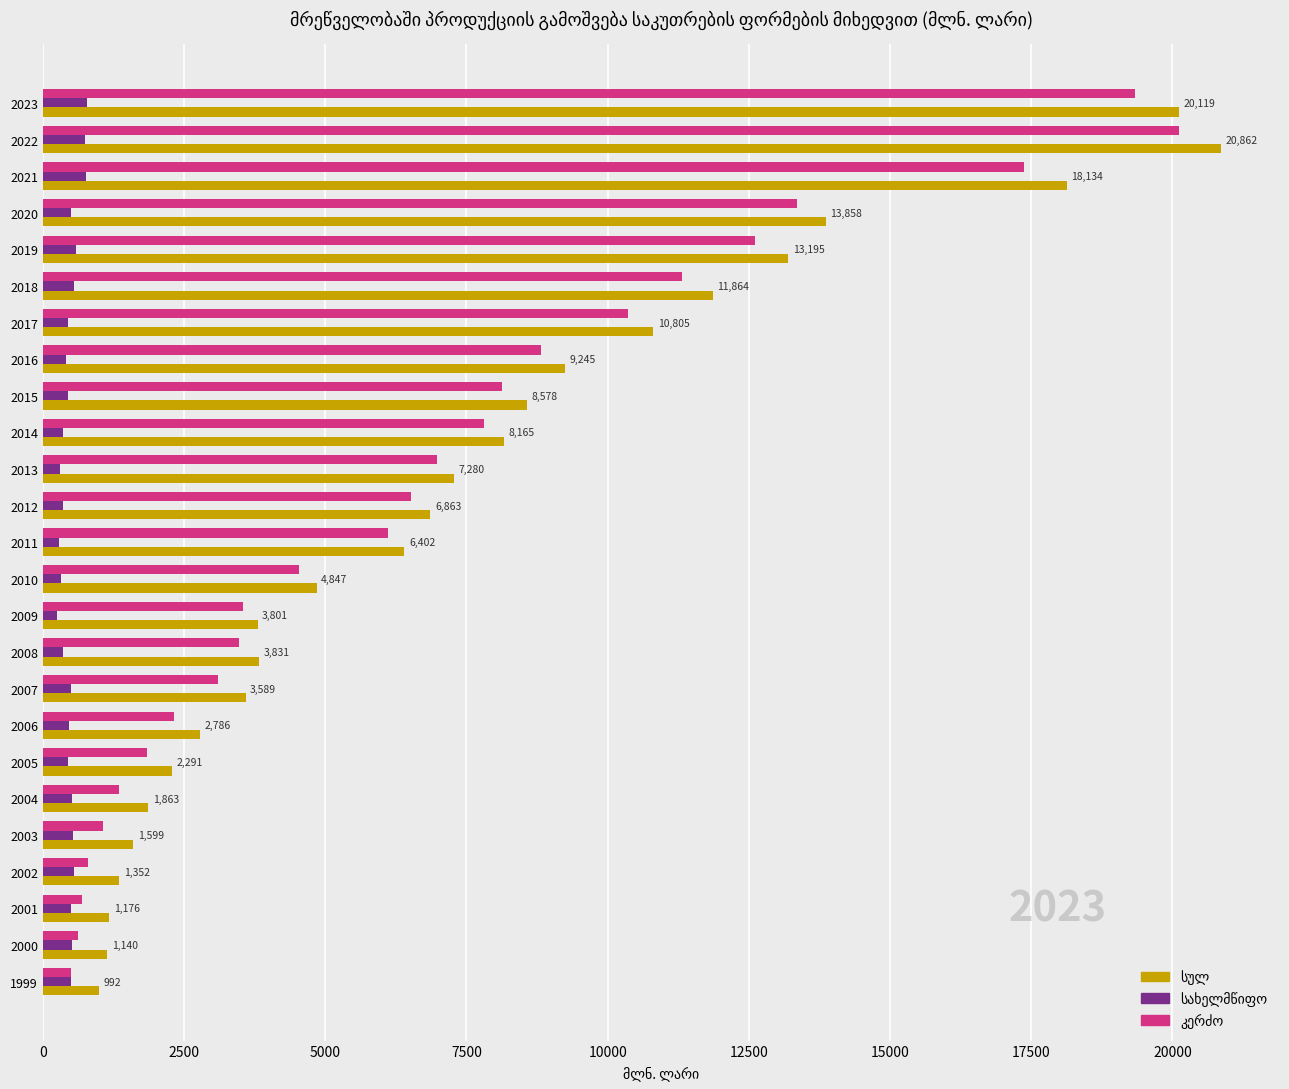

What is the total value across all series at 2015?

17155.6